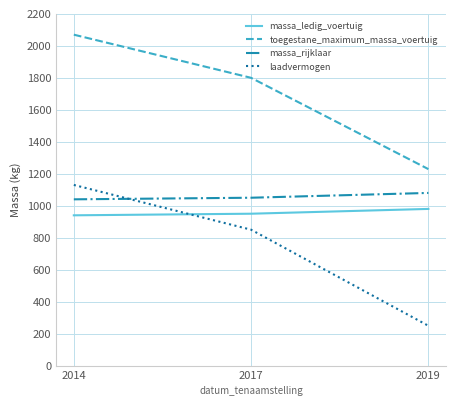

Is it true that toegestane_maximum_massa_voertuig equals 1800 at 2017?

True